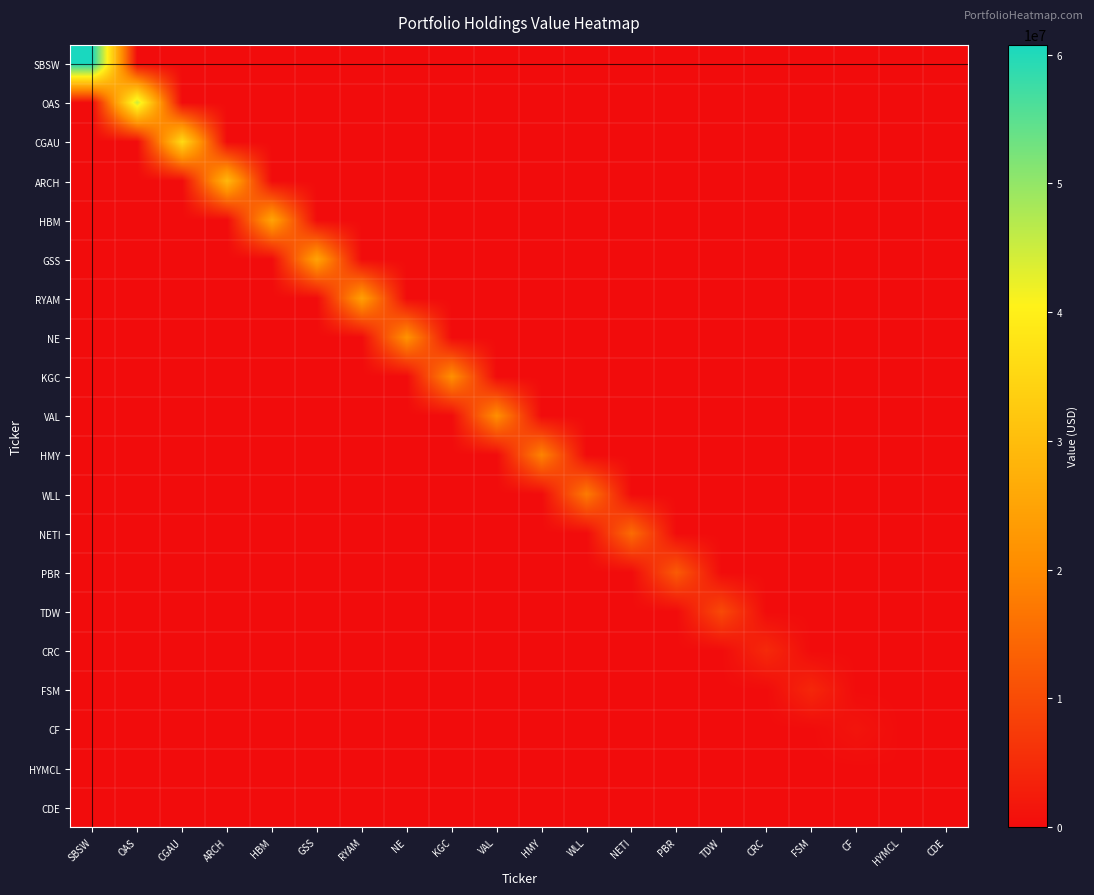

What is the difference between the highest and lowest values at CRC?

4674000